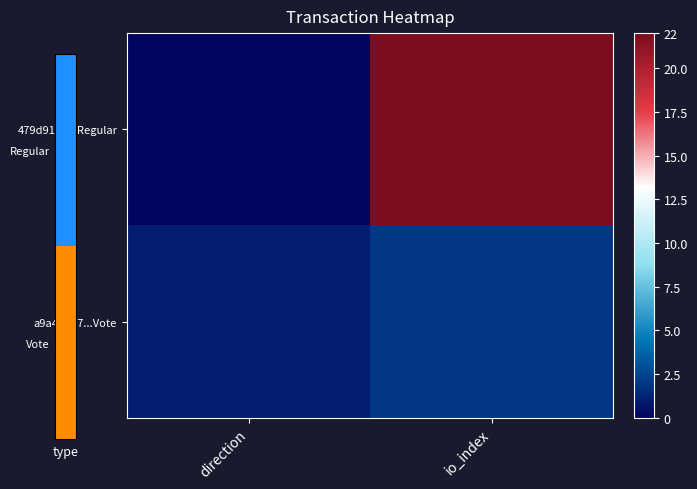

What is the total value across all series at io_index?

24